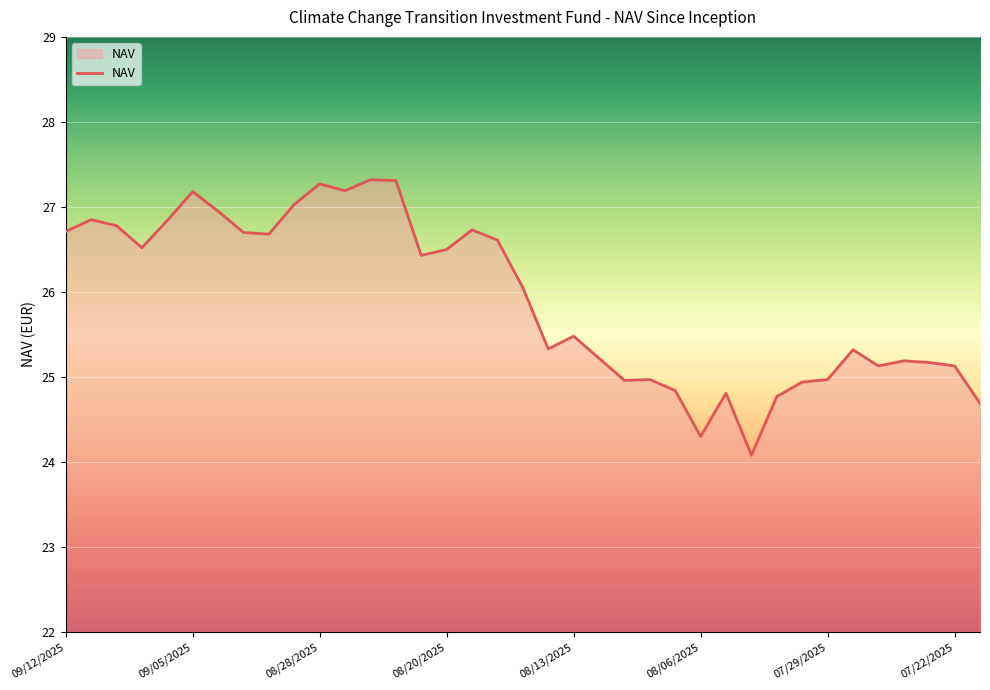

What is the maximum value shown in the chart?

27.3